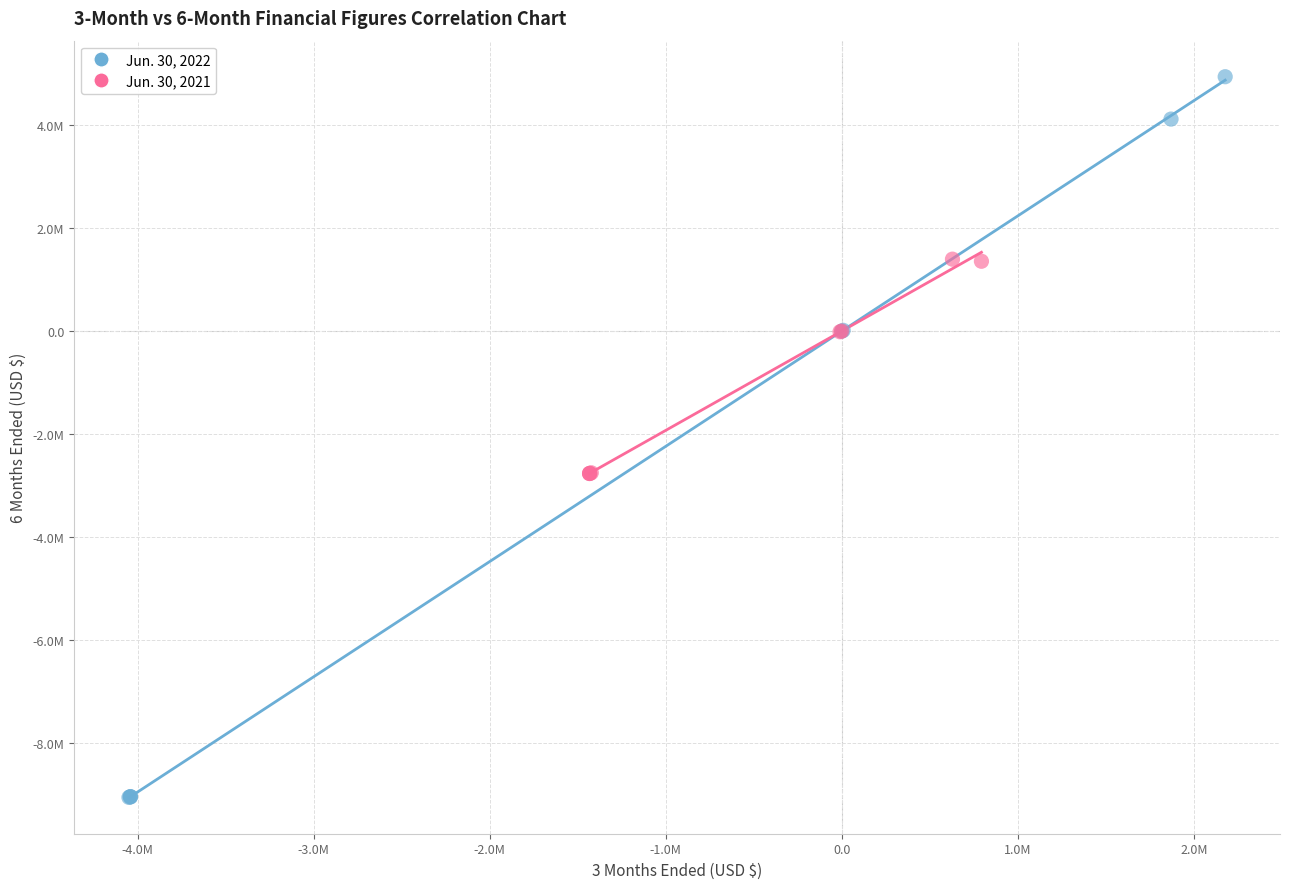

Which series reaches the minimum Y coordinate?

Jun. 30, 2022